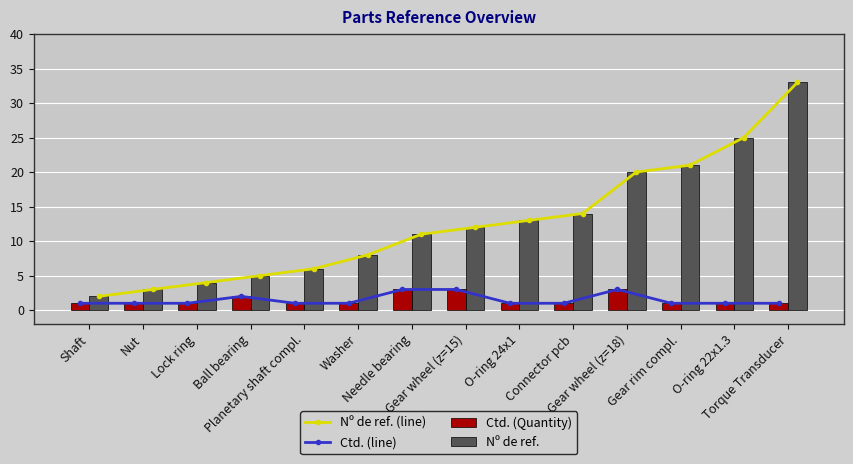

Where is Ctd. (Quantity) nearest to the value 2?

Ball bearing